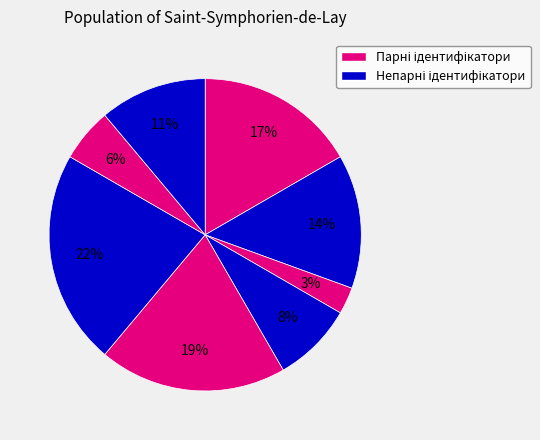

Is there a majority slice in this chart?

No